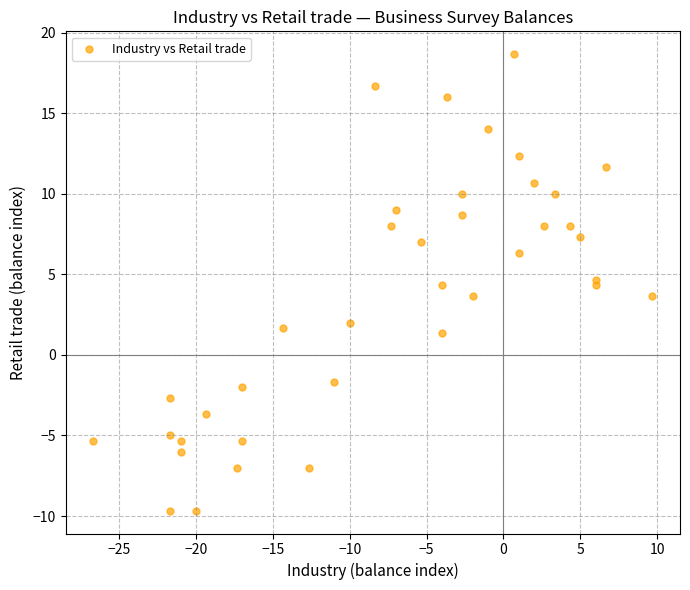

What is the range of Y values (max minus min)?

28.3